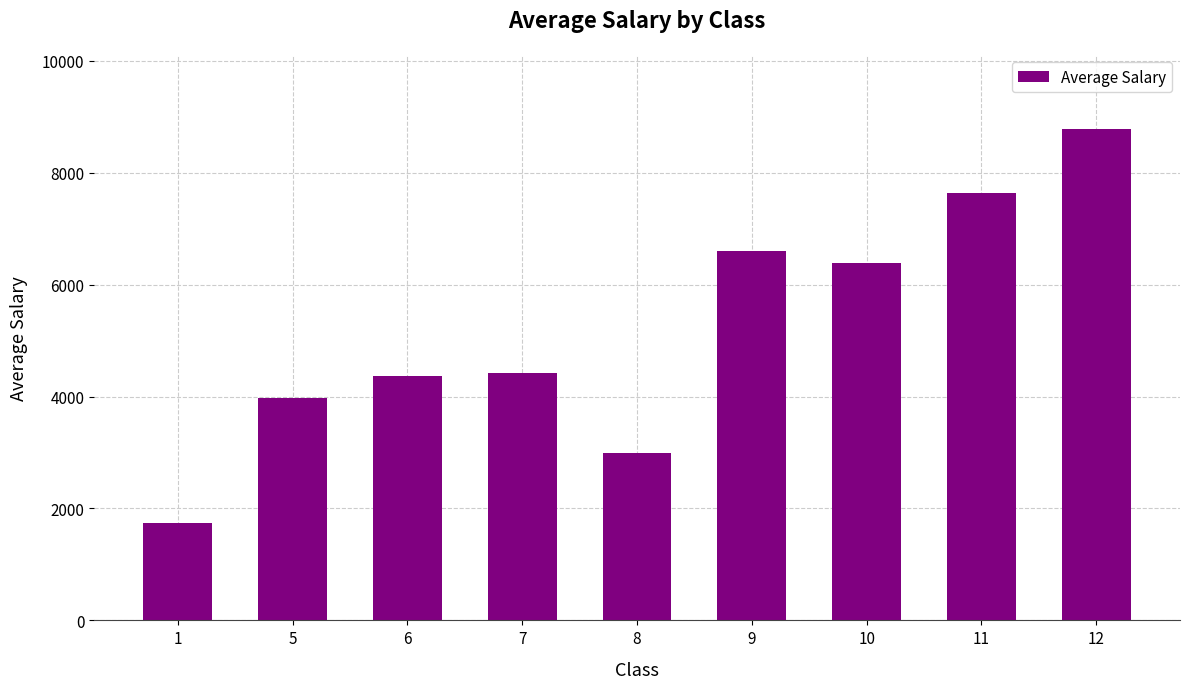

What value does the data have at 8, to the nearest 100?

3000